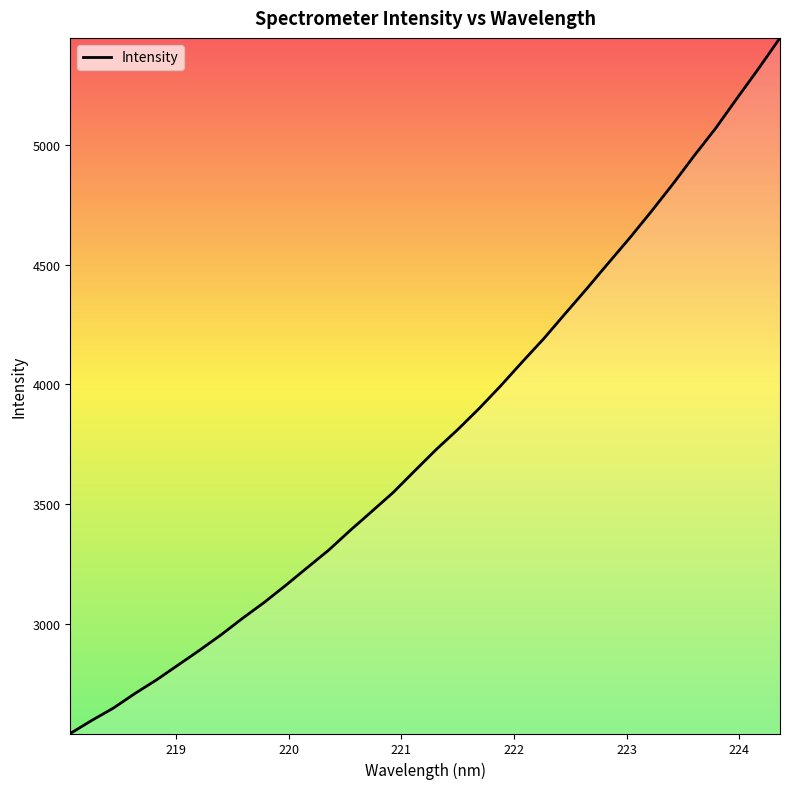

What is the greatest value displayed?

5449.5